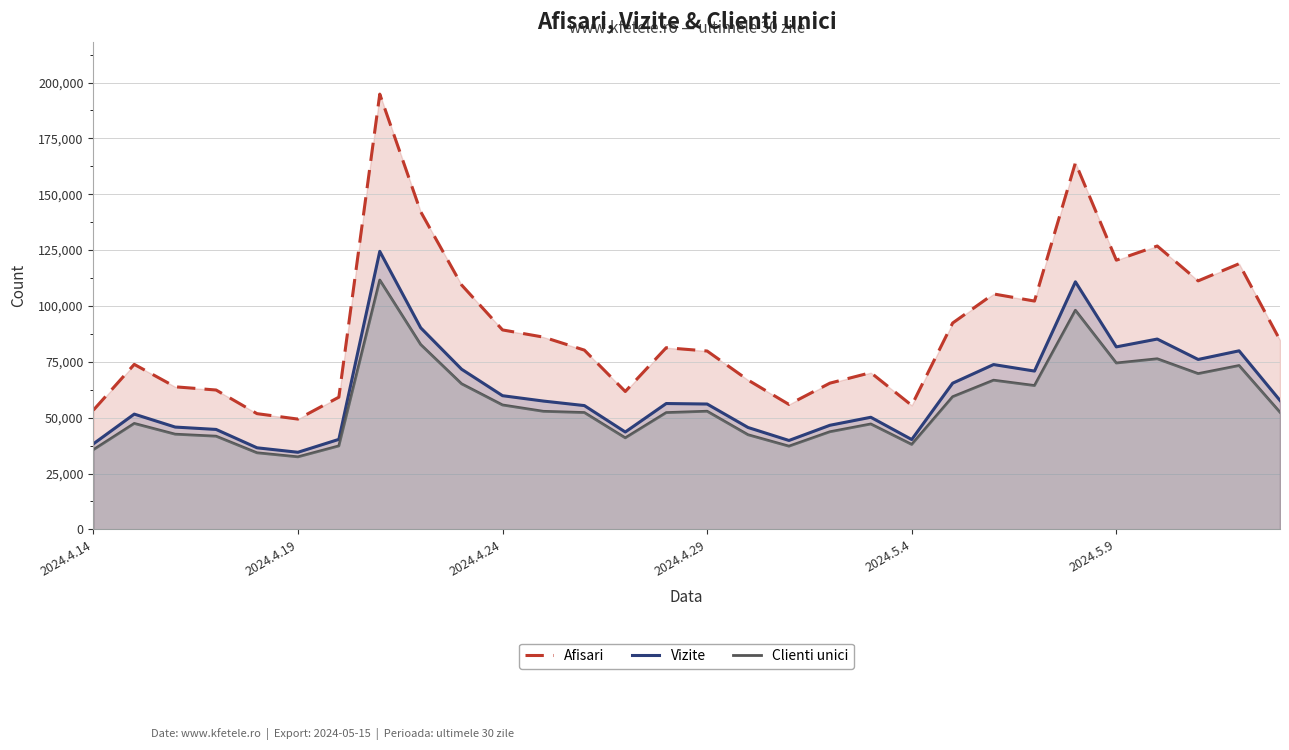

At 9, list the series in order from largest to smallest.

Afisari, Vizite, Clienti unici